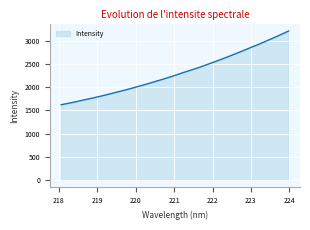

What is the difference between the maximum and minimum values?

1588.8